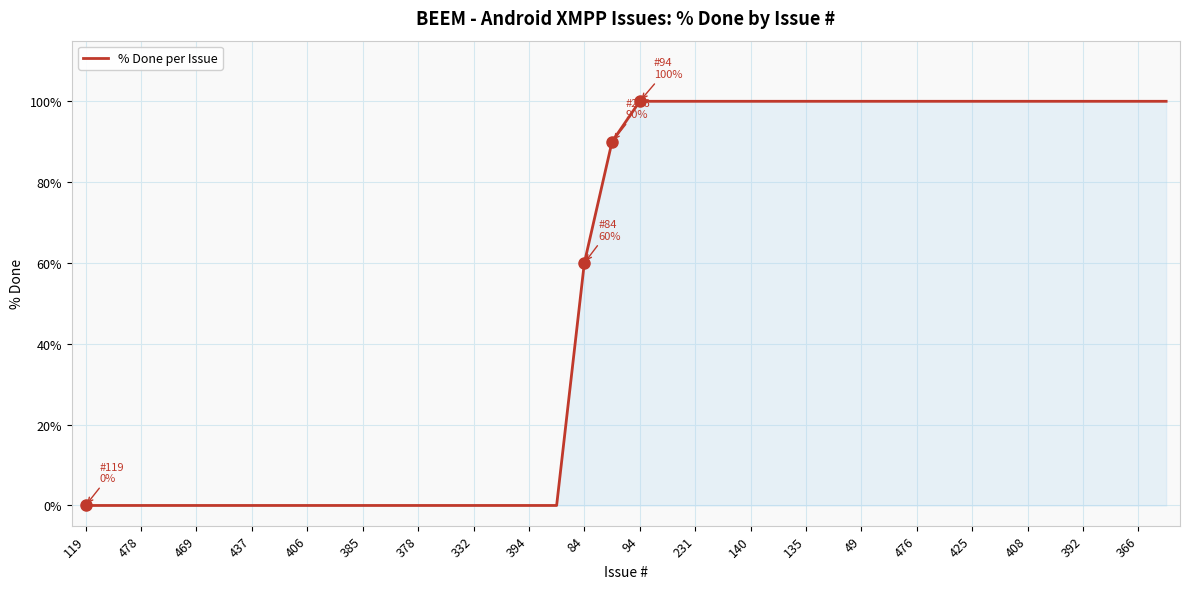

What is the difference between the maximum and minimum values?

100